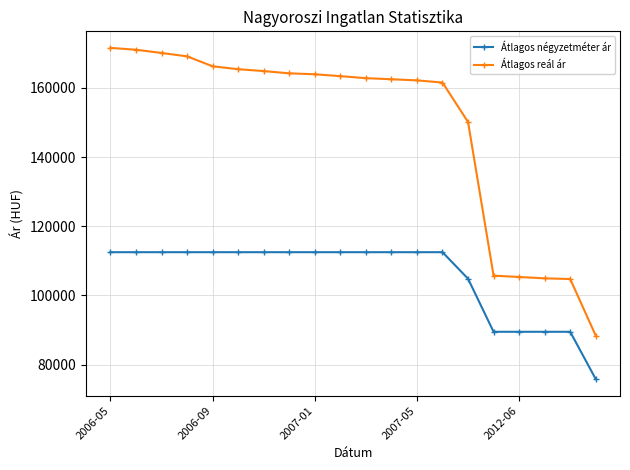

What is the value of the Átlagos reál ár point at the 10th from the left?

163432